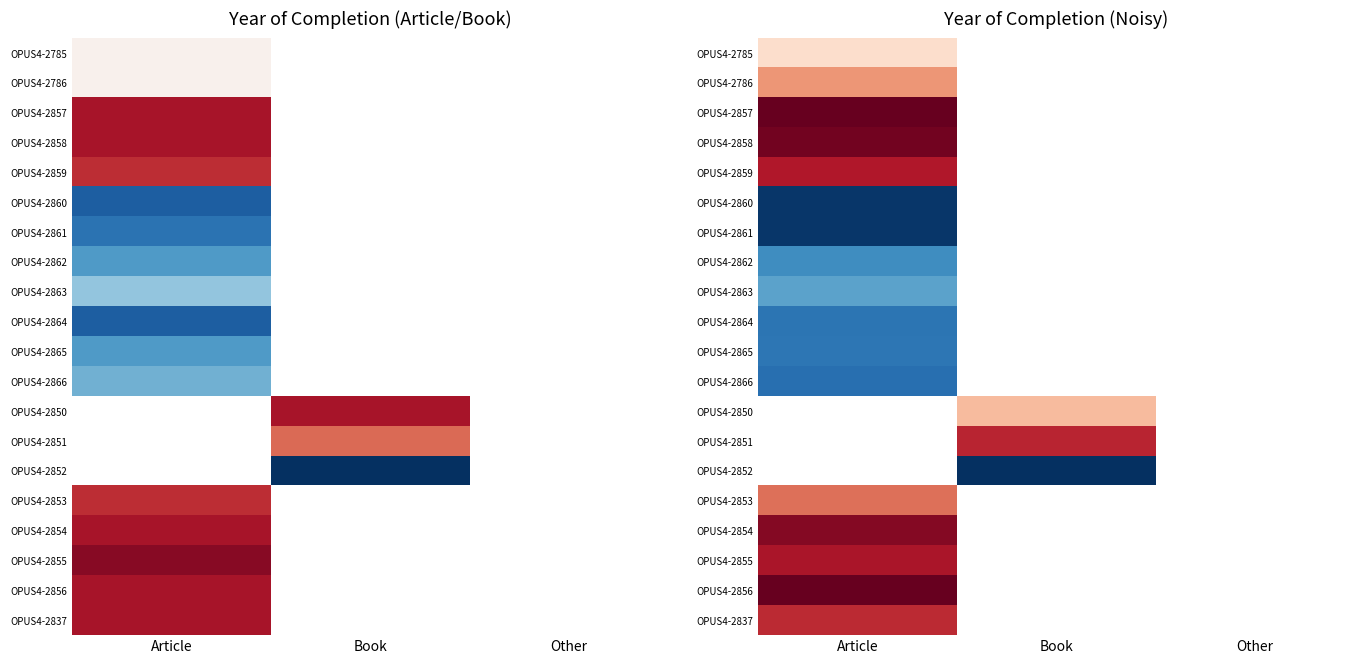

Rank the series at Article from lowest to highest value.

OPUS4-2861, OPUS4-2860, OPUS4-2866, OPUS4-2864, OPUS4-2865, OPUS4-2862, OPUS4-2863, OPUS4-2785, OPUS4-2786, OPUS4-2853, OPUS4-2837, OPUS4-2859, OPUS4-2855, OPUS4-2854, OPUS4-2858, OPUS4-2856, OPUS4-2857, OPUS4-2850, OPUS4-2851, OPUS4-2852